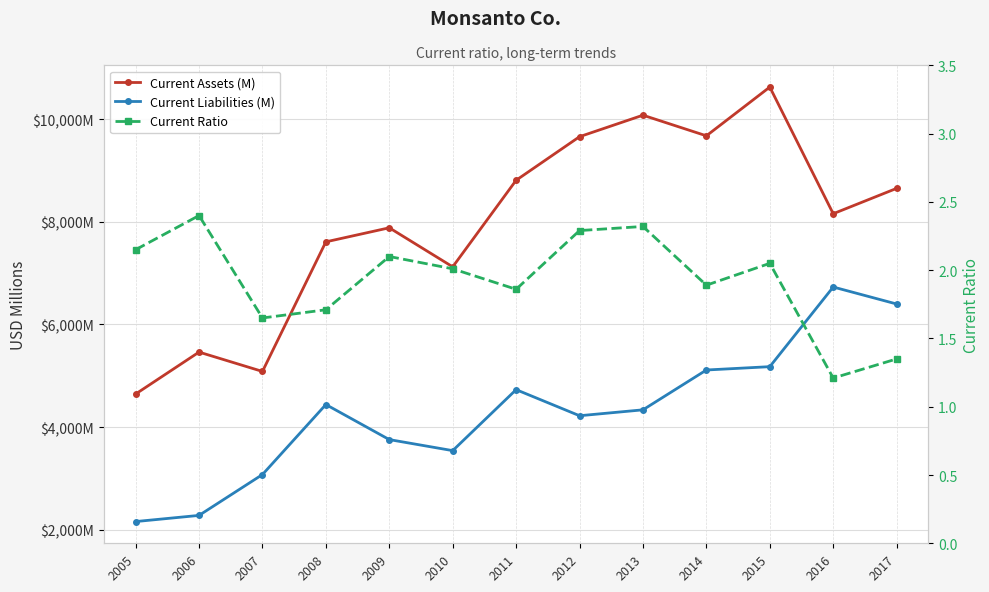

Reading left to right, transcribe all the data shown in this chart.

Current Assets (M): 2005=4644.0	2006=5461.0	2007=5084.0	2008=7609.0	2009=7883.0	2010=7122.0	2011=8809.0	2012=9658.0	2013=10077.0	2014=9675.0	2015=10625.0	2016=8157.0	2017=8651.0
Current Liabilities (M): 2005=2159.0	2006=2279.0	2007=3075.0	2008=4439.0	2009=3756.0	2010=3541.0	2011=4729.0	2012=4221.0	2013=4336.0	2014=5112.0	2015=5177.0	2016=6729.0	2017=6398.0
Current Ratio: 2005=2.1	2006=2.4	2007=1.6	2008=1.7	2009=2.1	2010=2.0	2011=1.9	2012=2.3	2013=2.3	2014=1.9	2015=2.0	2016=1.2	2017=1.4